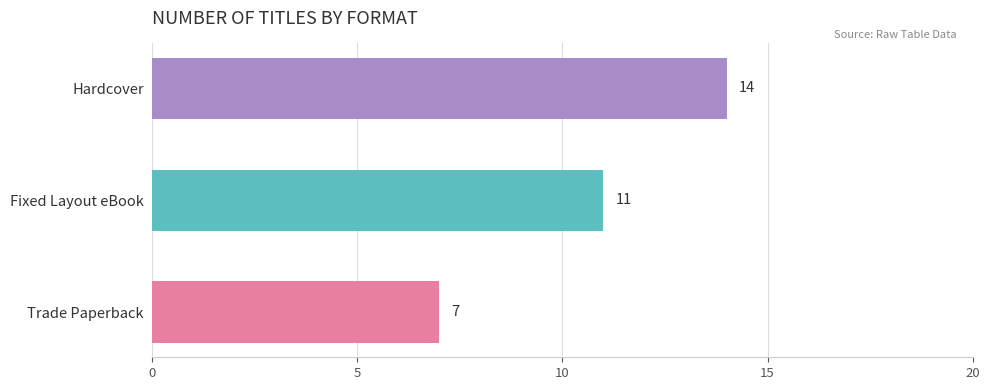

What is the smallest value displayed?

7